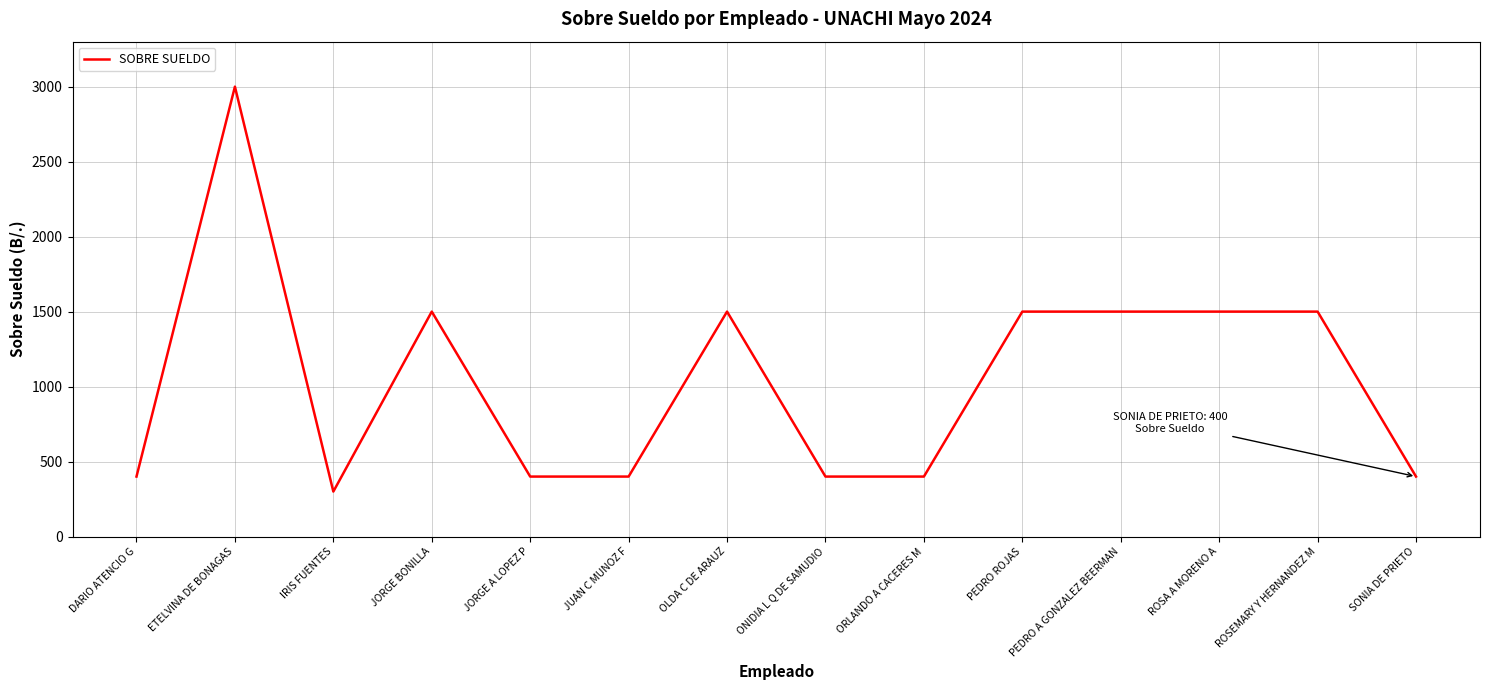

What is the smallest value displayed?

300